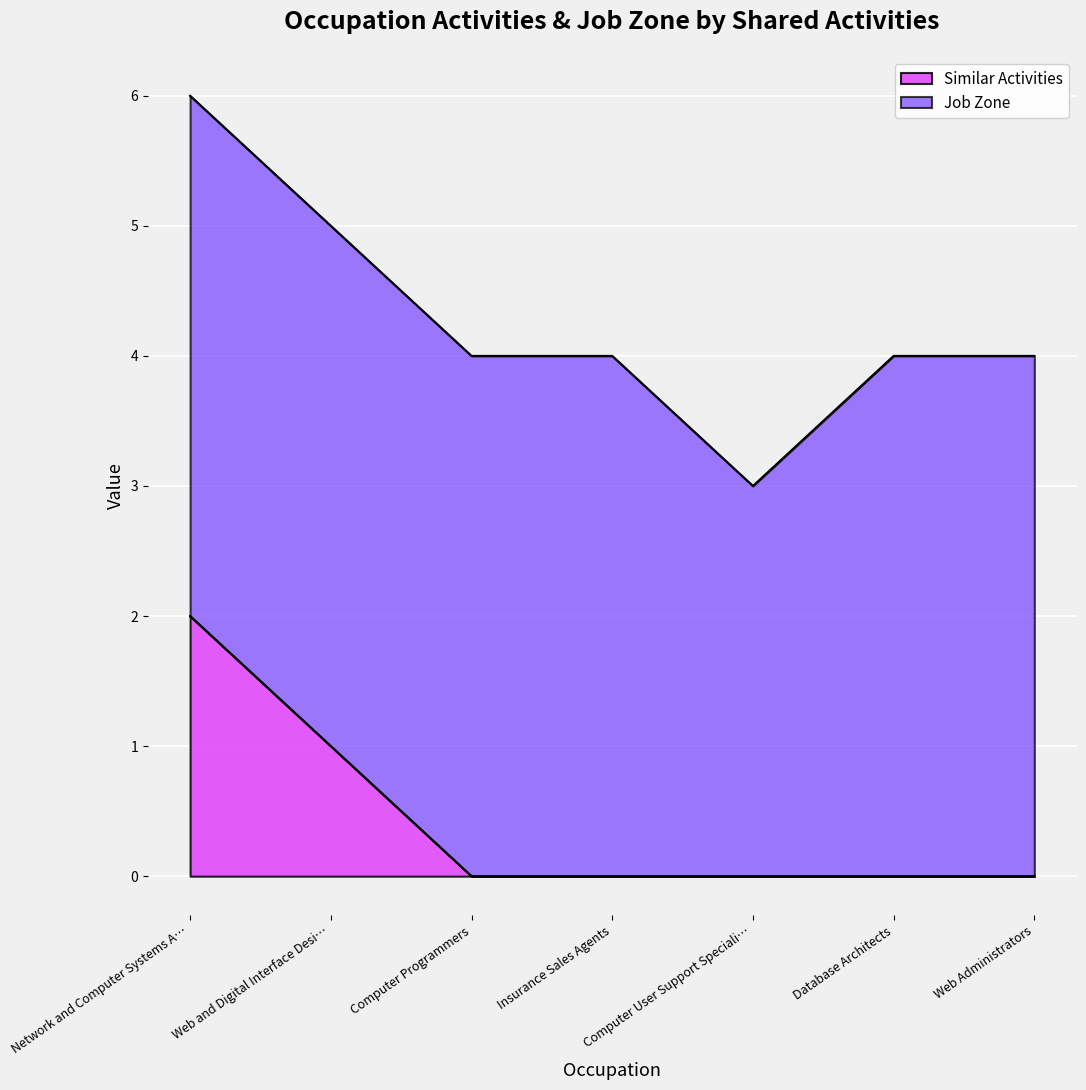

The Similar Activities series shows 1 at Web and Digital Interface Desi…. True or false?

True